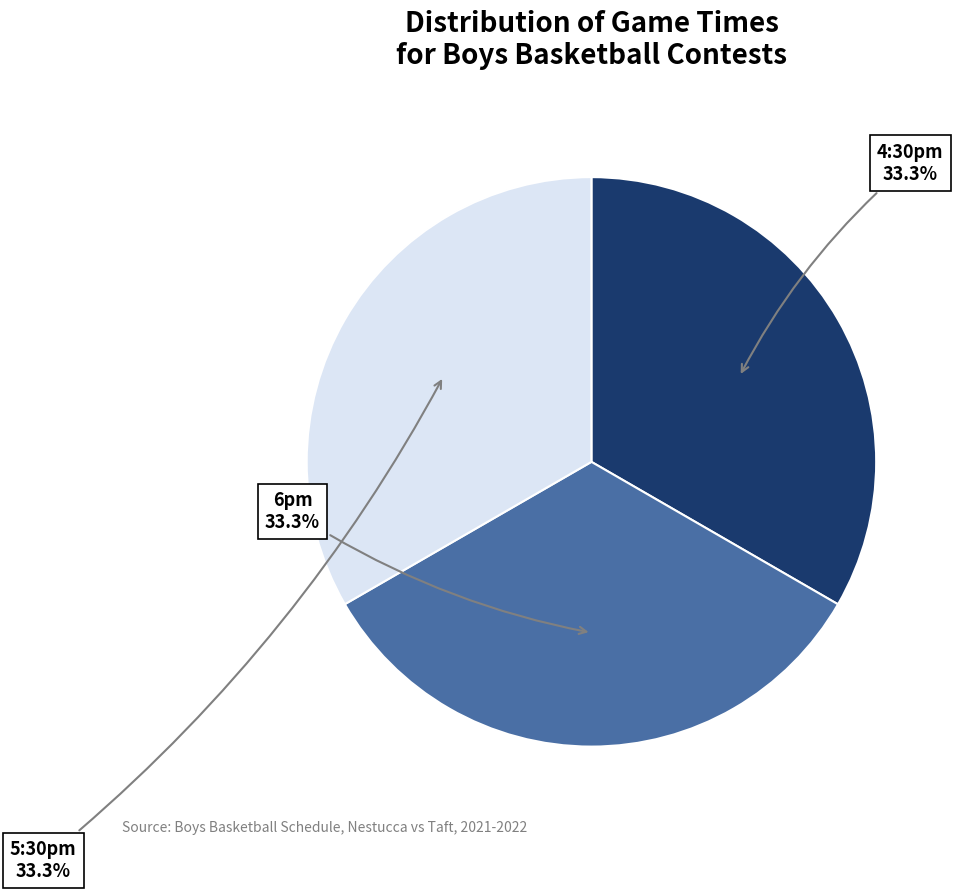

Is there a majority slice in this chart?

No